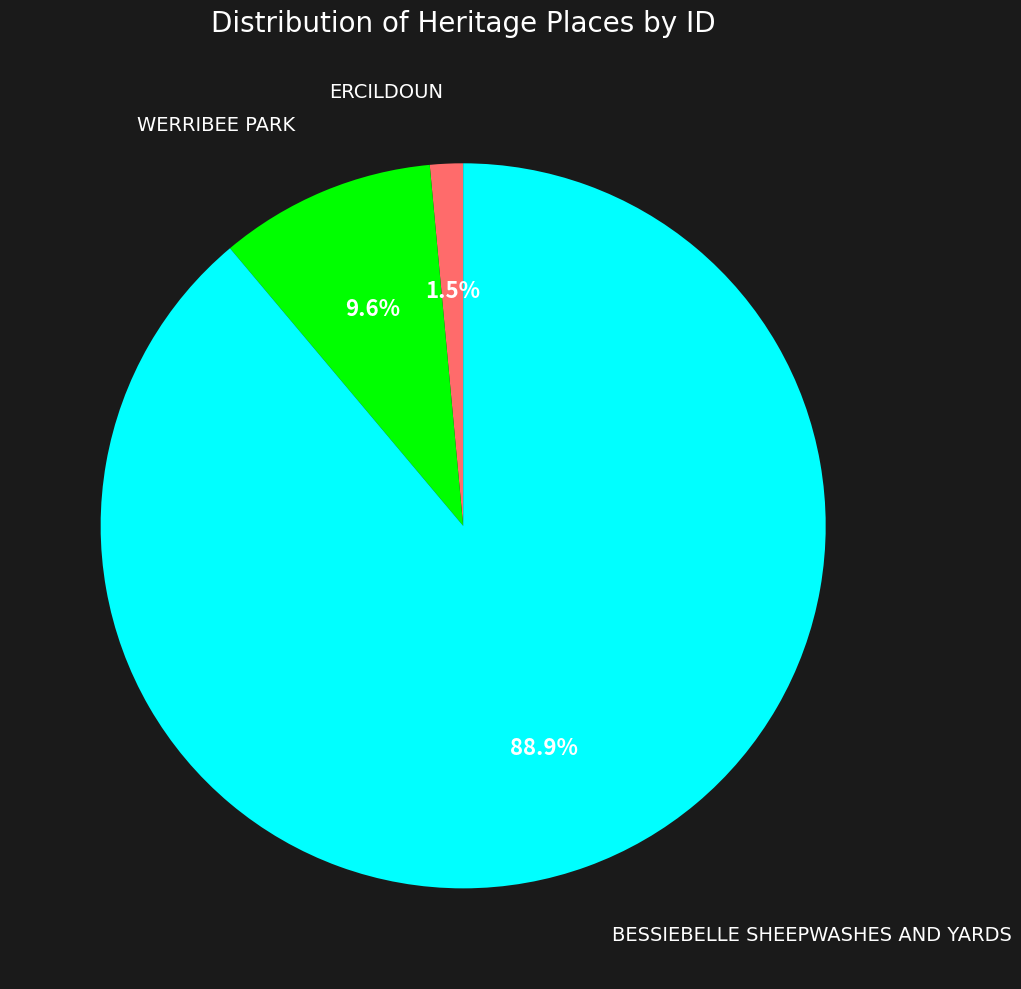

Is BESSIEBELLE SHEEPWASHES AND YARDS the majority of the pie?

Yes